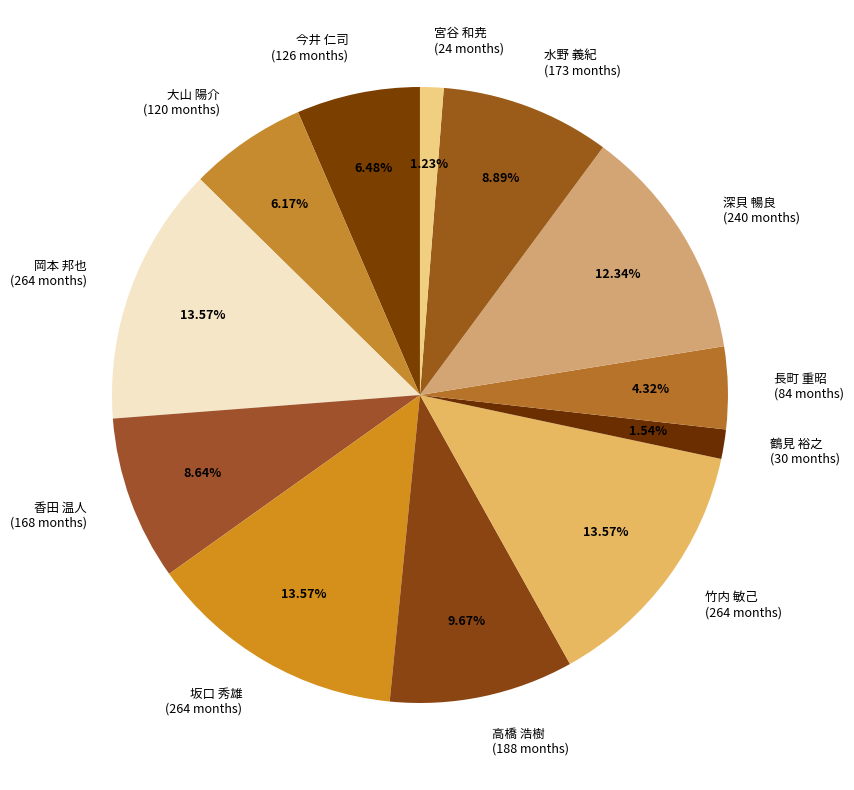

Is the sum of 大山 陽介 and 香田 温人 greater than half?

No